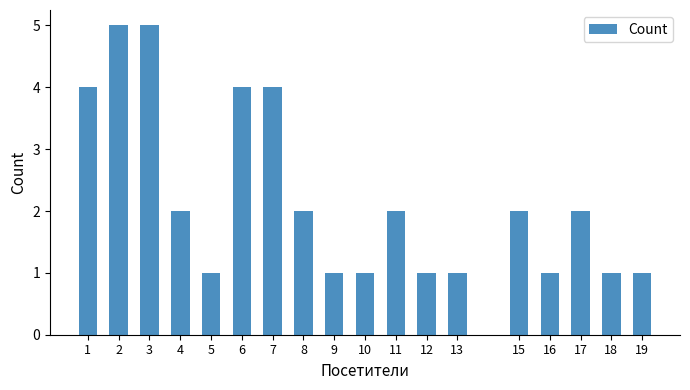

What is the value of the 3rd bar from the left?

5